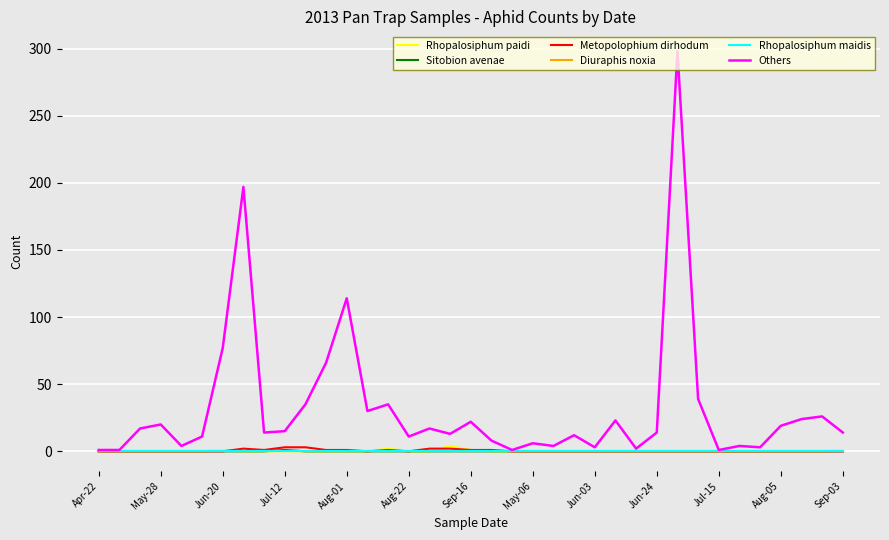

True or false: Diuraphis noxia and Metopolophium dirhodum intersect in this chart.

False